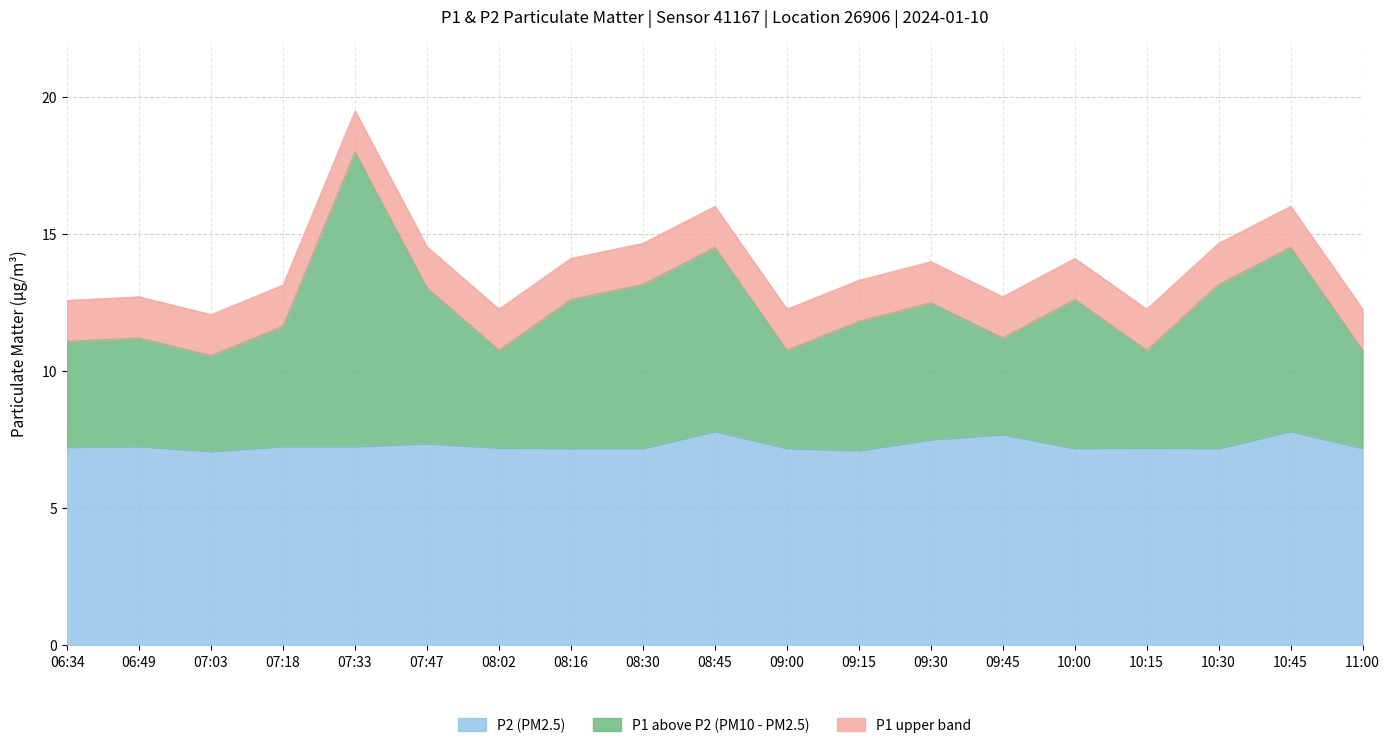

How many lines are shown in the chart?

3